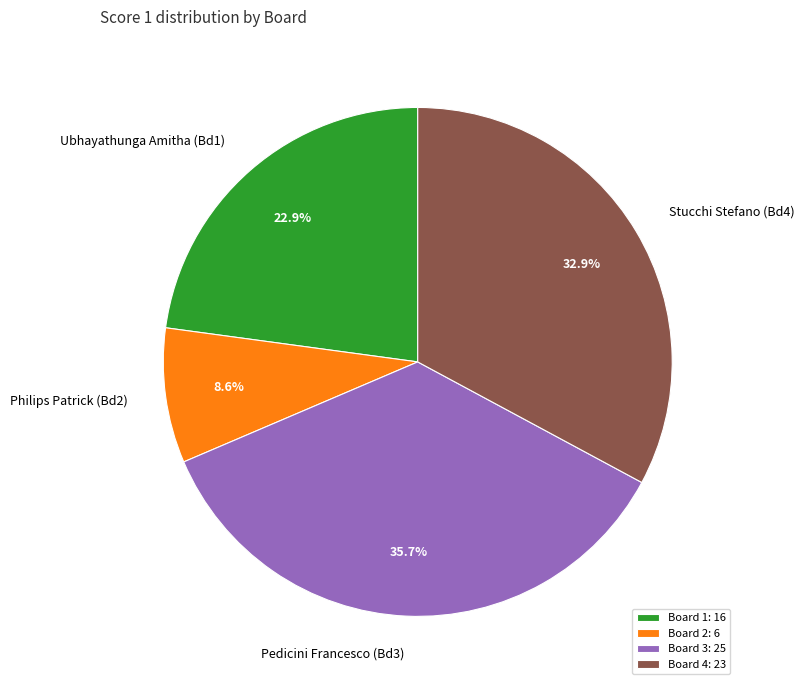

Is the sum of Ubhayathunga Amitha (Bd1) and Pedicini Francesco (Bd3) greater than half?

Yes